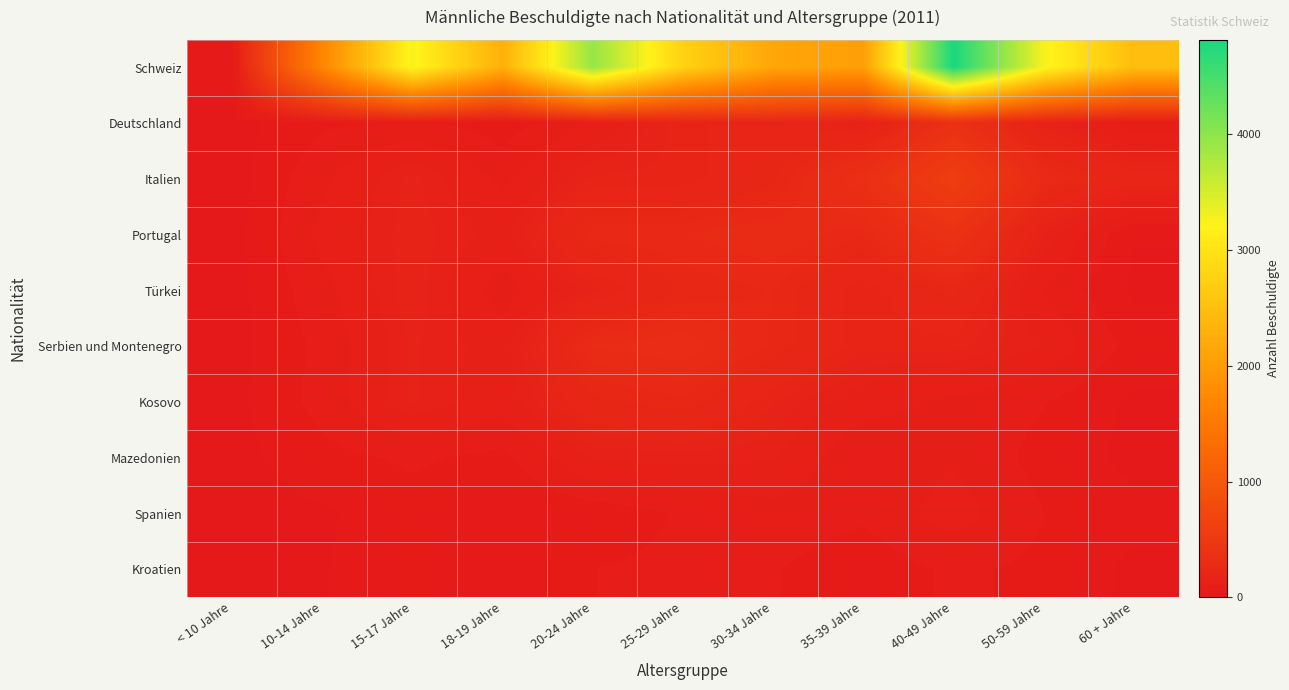

Reading left to right, extract all data points from this chart.

Schweiz: < 10 Jahre=36	10-14 Jahre=1686	15-17 Jahre=3261	18-19 Jahre=2288	20-24 Jahre=3936	25-29 Jahre=2762	30-34 Jahre=2147	35-39 Jahre=2054	40-49 Jahre=4815	50-59 Jahre=3270	60 + Jahre=2471
Deutschland: < 10 Jahre=3	10-14 Jahre=49	15-17 Jahre=67	18-19 Jahre=34	20-24 Jahre=101	25-29 Jahre=182	30-34 Jahre=204	35-39 Jahre=139	40-49 Jahre=360	50-59 Jahre=158	60 + Jahre=72
Italien: < 10 Jahre=1	10-14 Jahre=87	15-17 Jahre=158	18-19 Jahre=86	20-24 Jahre=173	25-29 Jahre=176	30-34 Jahre=218	35-39 Jahre=351	40-49 Jahre=589	50-59 Jahre=271	60 + Jahre=203
Portugal: < 10 Jahre=3	10-14 Jahre=106	15-17 Jahre=163	18-19 Jahre=119	20-24 Jahre=257	25-29 Jahre=262	30-34 Jahre=282	35-39 Jahre=248	40-49 Jahre=388	50-59 Jahre=150	60 + Jahre=21
Türkei: < 10 Jahre=5	10-14 Jahre=81	15-17 Jahre=166	18-19 Jahre=76	20-24 Jahre=160	25-29 Jahre=230	30-34 Jahre=246	35-39 Jahre=172	40-49 Jahre=235	50-59 Jahre=93	60 + Jahre=12
Serbien und Montenegro: < 10 Jahre=4	10-14 Jahre=67	15-17 Jahre=154	18-19 Jahre=117	20-24 Jahre=284	25-29 Jahre=299	30-34 Jahre=241	35-39 Jahre=176	40-49 Jahre=178	50-59 Jahre=129	60 + Jahre=41
Kosovo: < 10 Jahre=8	10-14 Jahre=71	15-17 Jahre=155	18-19 Jahre=110	20-24 Jahre=219	25-29 Jahre=241	30-34 Jahre=171	35-39 Jahre=110	40-49 Jahre=85	50-59 Jahre=59	60 + Jahre=12
Mazedonien: < 10 Jahre=5	10-14 Jahre=44	15-17 Jahre=63	18-19 Jahre=46	20-24 Jahre=134	25-29 Jahre=144	30-34 Jahre=135	35-39 Jahre=63	40-49 Jahre=88	50-59 Jahre=43	60 + Jahre=8
Spanien: < 10 Jahre=1	10-14 Jahre=14	15-17 Jahre=39	18-19 Jahre=20	20-24 Jahre=35	25-29 Jahre=60	30-34 Jahre=80	35-39 Jahre=64	40-49 Jahre=114	50-59 Jahre=57	60 + Jahre=30
Kroatien: < 10 Jahre=0	10-14 Jahre=17	15-17 Jahre=41	18-19 Jahre=25	20-24 Jahre=56	25-29 Jahre=64	30-34 Jahre=59	35-39 Jahre=31	40-49 Jahre=64	50-59 Jahre=47	60 + Jahre=11